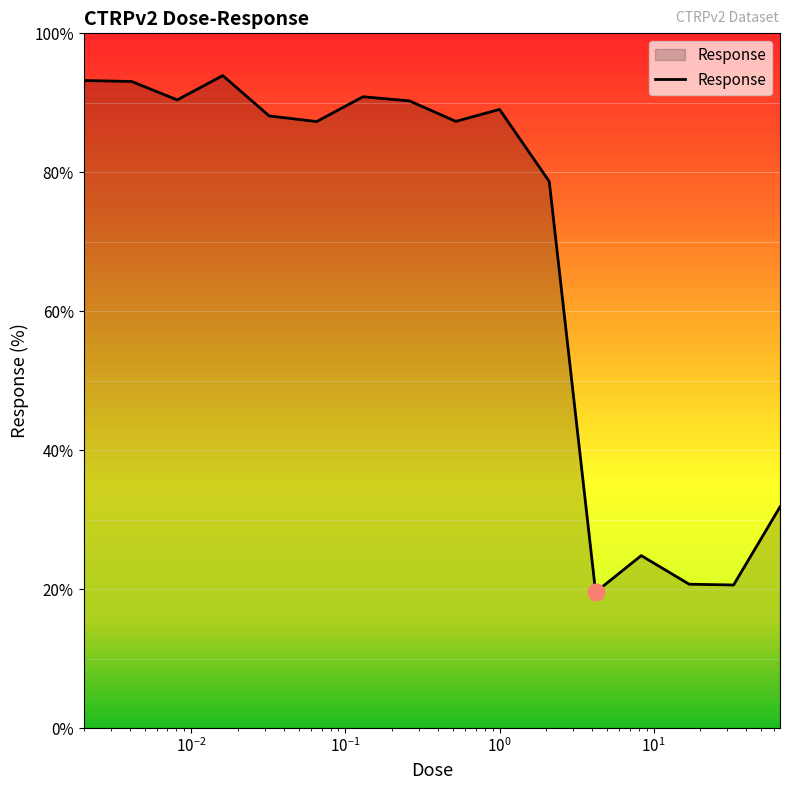

What is the smallest value displayed?

19.6